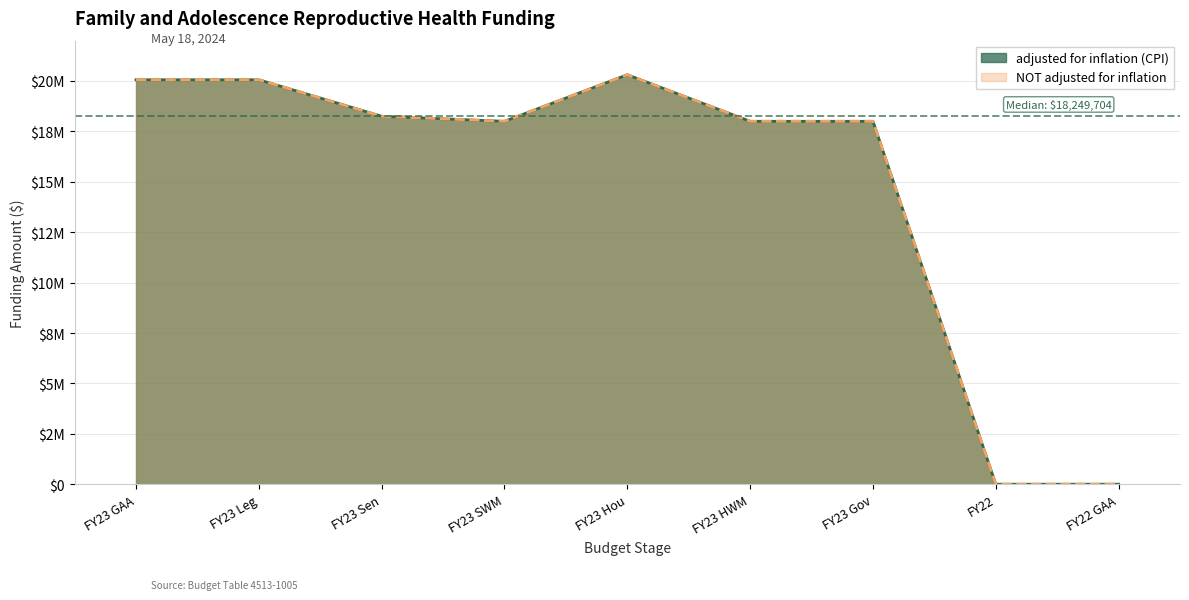

Is it true that NOT adjusted for inflation equals 0 at FY22 GAA?

True